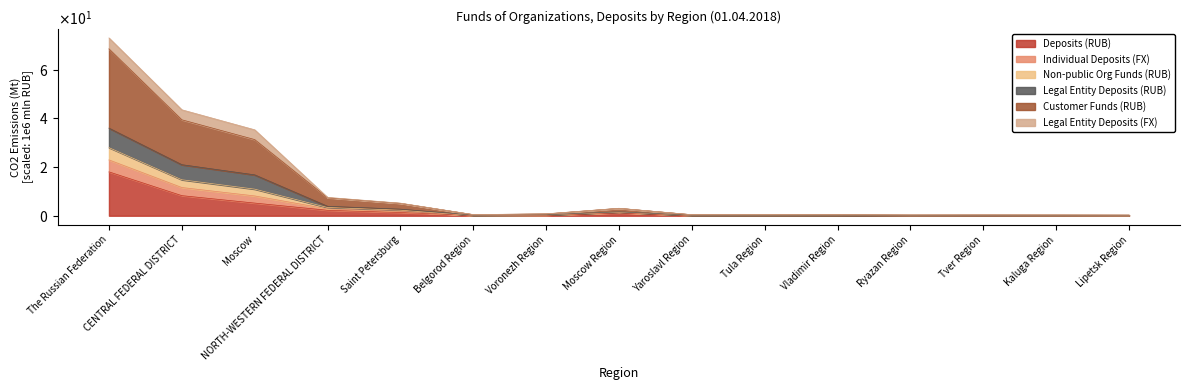

What is the smallest value displayed?

0.1